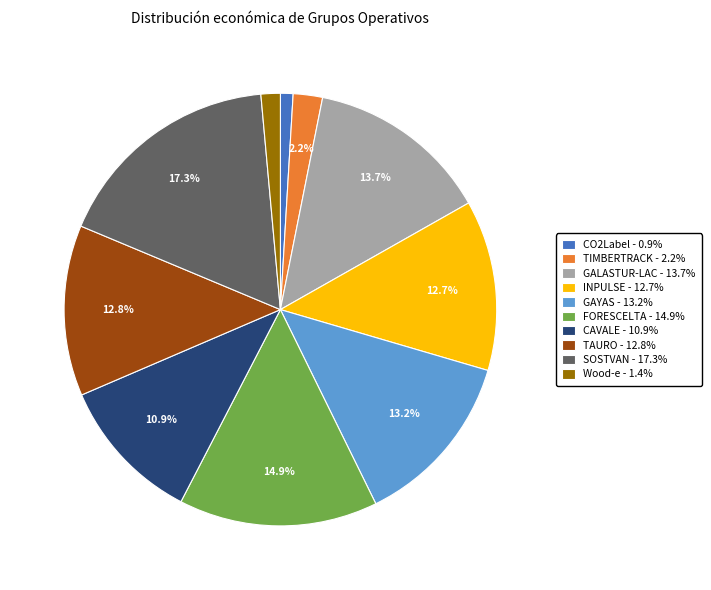

What is the smallest slice in the pie chart?

CO2Label